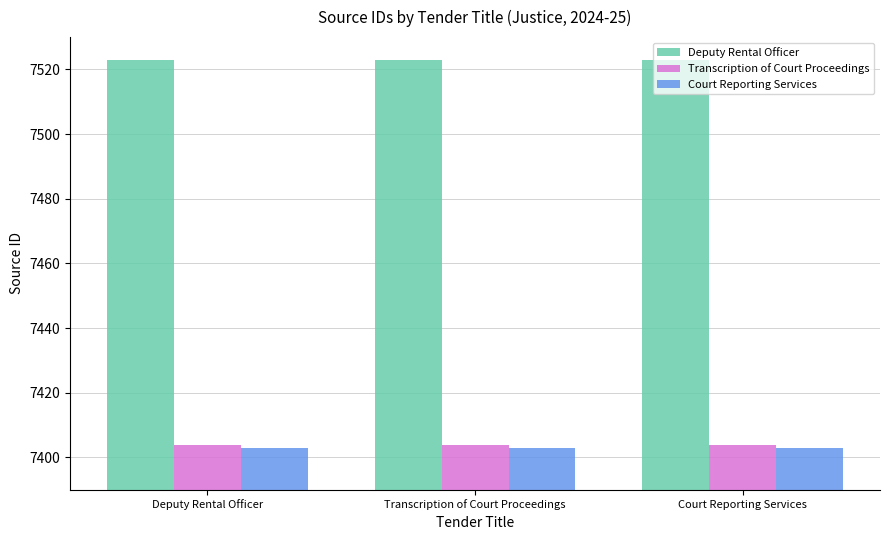

Reading left to right, what are all the values shown in this chart?

Deputy Rental Officer: Deputy Rental Officer=7523	Transcription of Court Proceedings=7523	Court Reporting Services=7523
Transcription of Court Proceedings: Deputy Rental Officer=7404	Transcription of Court Proceedings=7404	Court Reporting Services=7404
Court Reporting Services: Deputy Rental Officer=7403	Transcription of Court Proceedings=7403	Court Reporting Services=7403